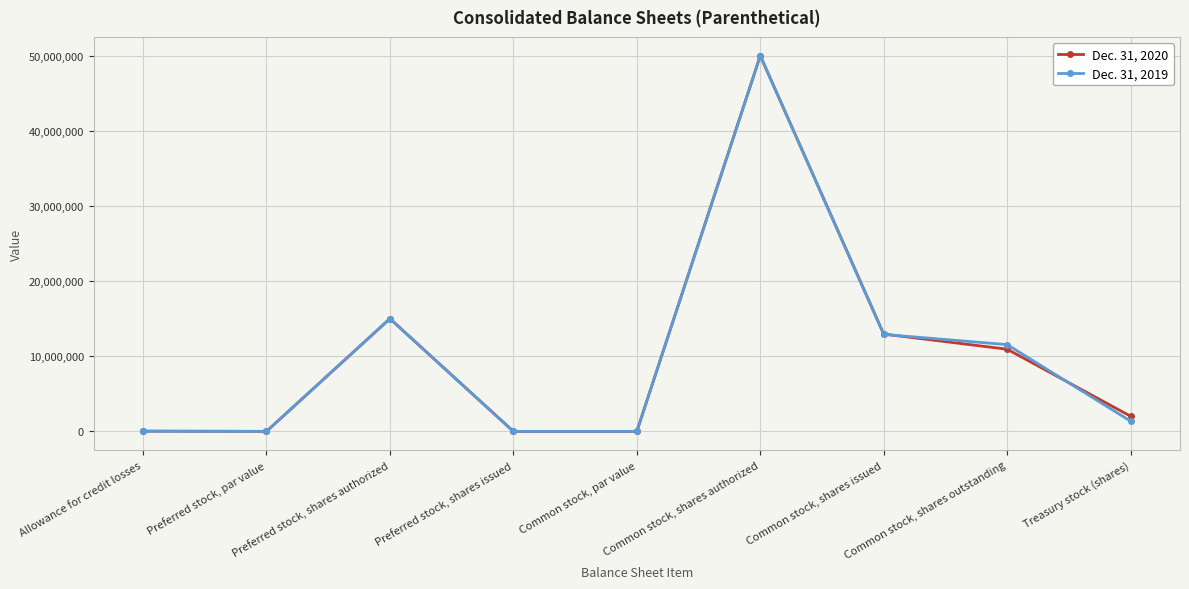

What are all the series names shown in the legend?

Dec. 31, 2020, Dec. 31, 2019